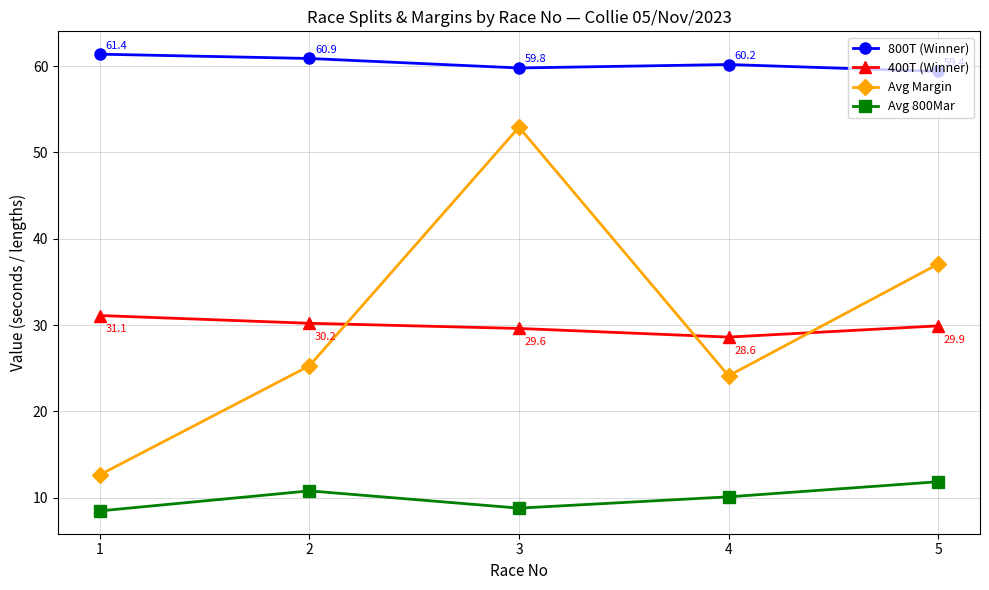

How many interior local valleys does the 800T (Winner) series have?

1